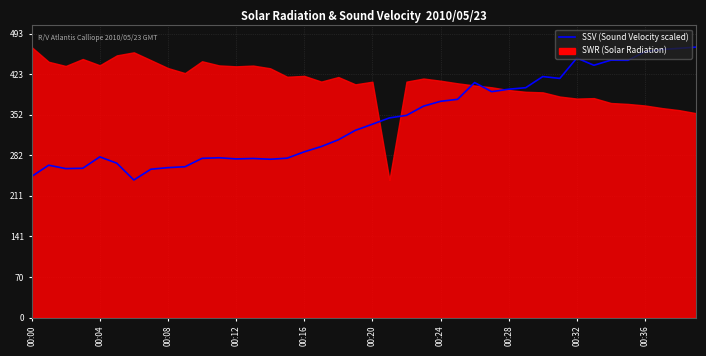

What is the value of the 21st point from the left?

335.9